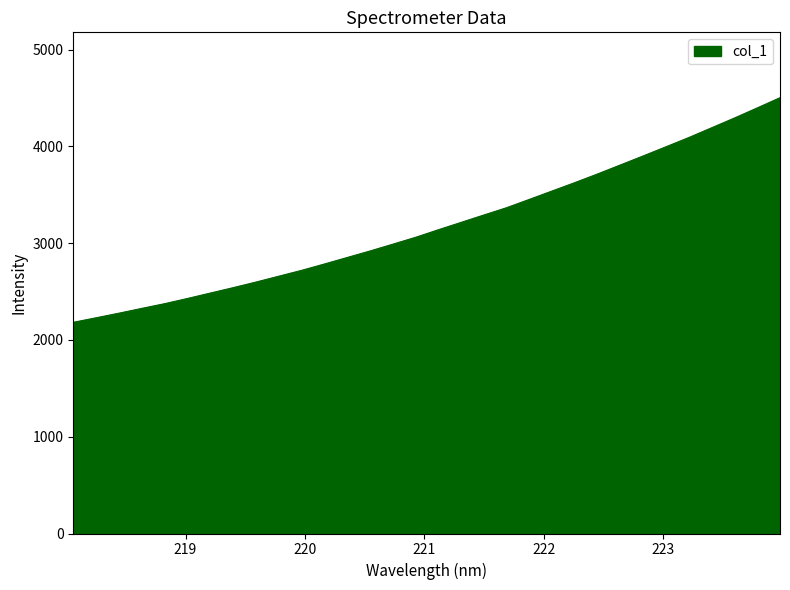

What is the smallest value displayed?

2181.8